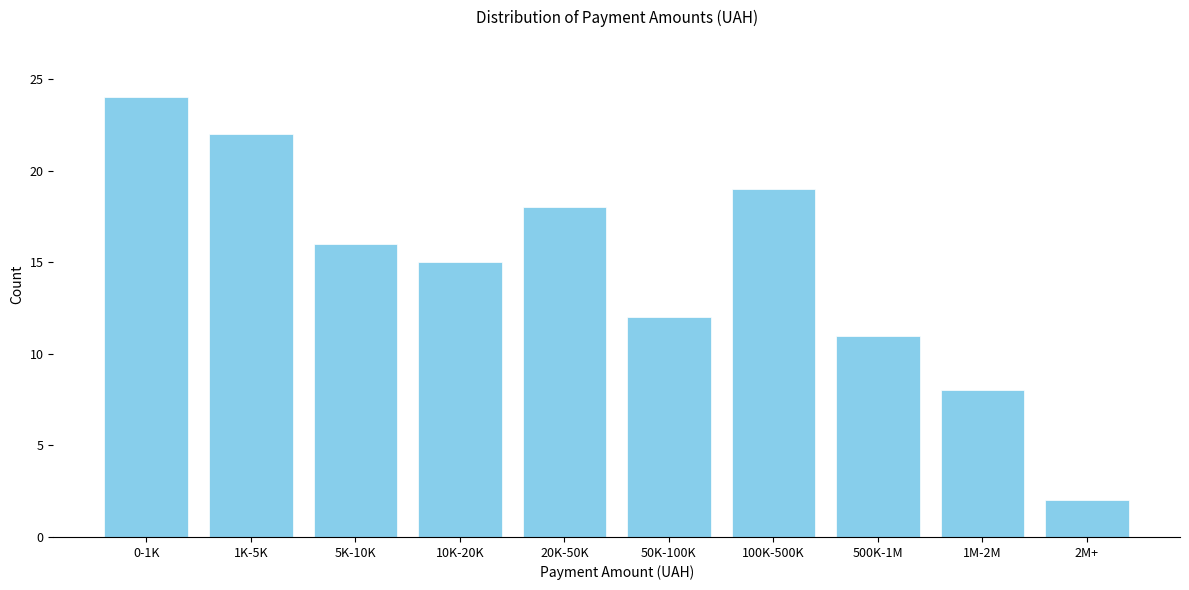

Reading left to right, transcribe all the data shown in this chart.

24	22	16	15	18	12	19	11	8	2